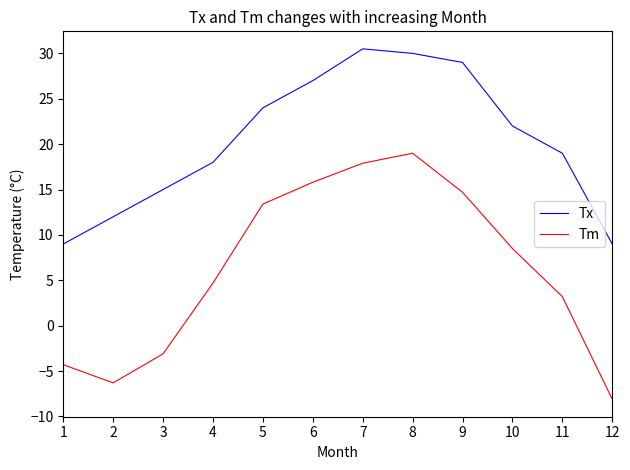

How many lines are shown in the chart?

2